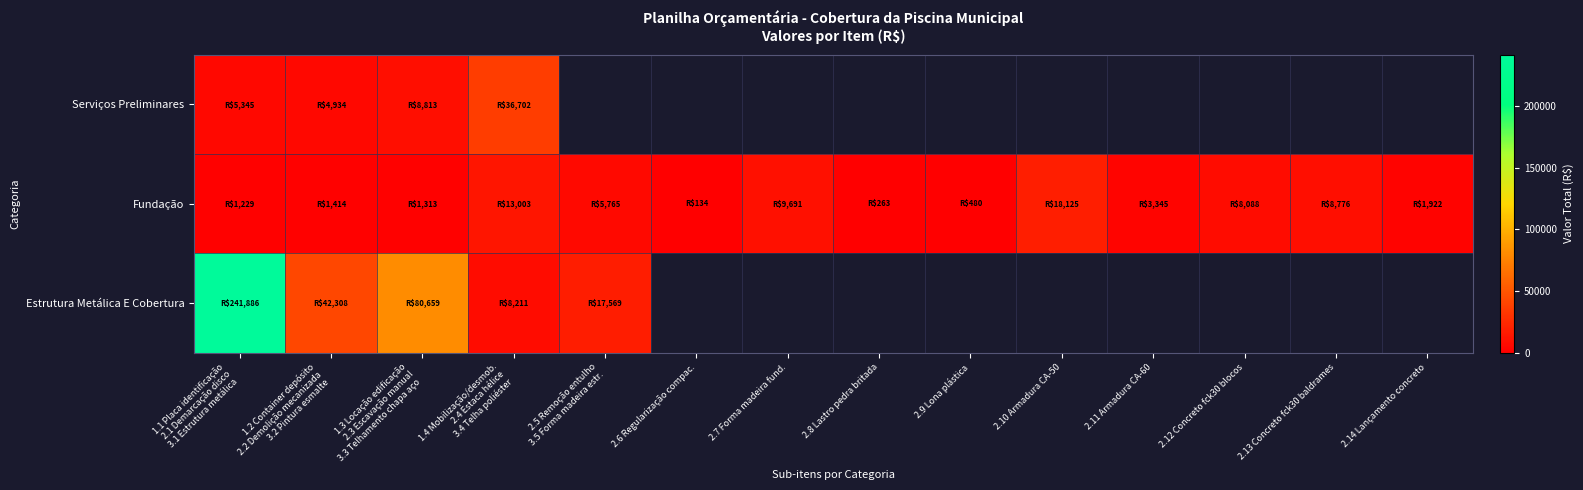

How many series are shown in this chart?

3